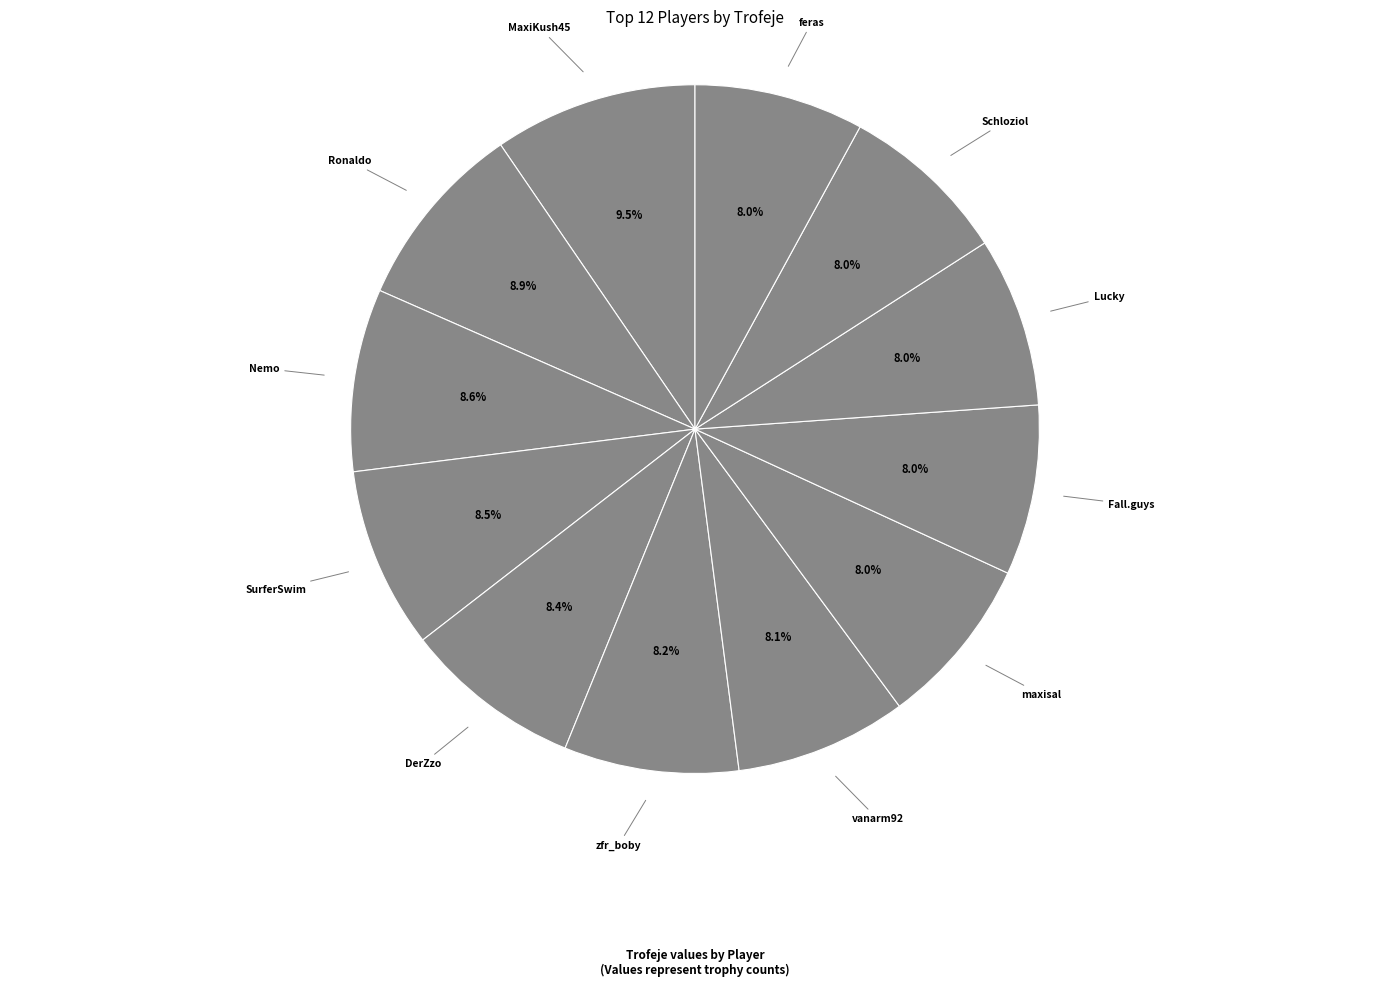

How much of the chart is everything except MaxiKush45?

90.5%